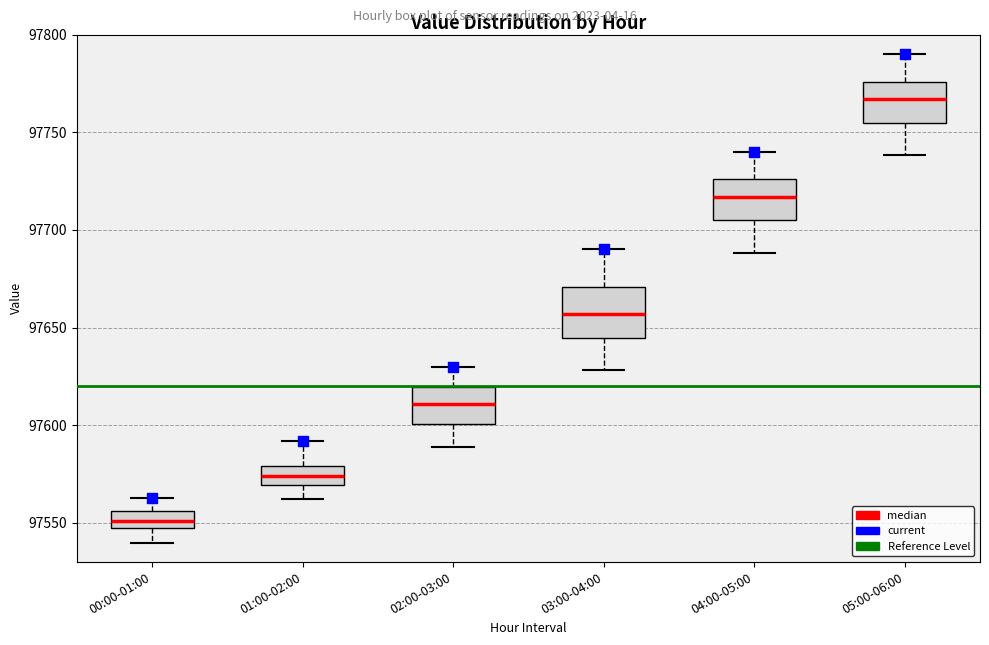

Which box's median line is the lowest?

00:00-01:00